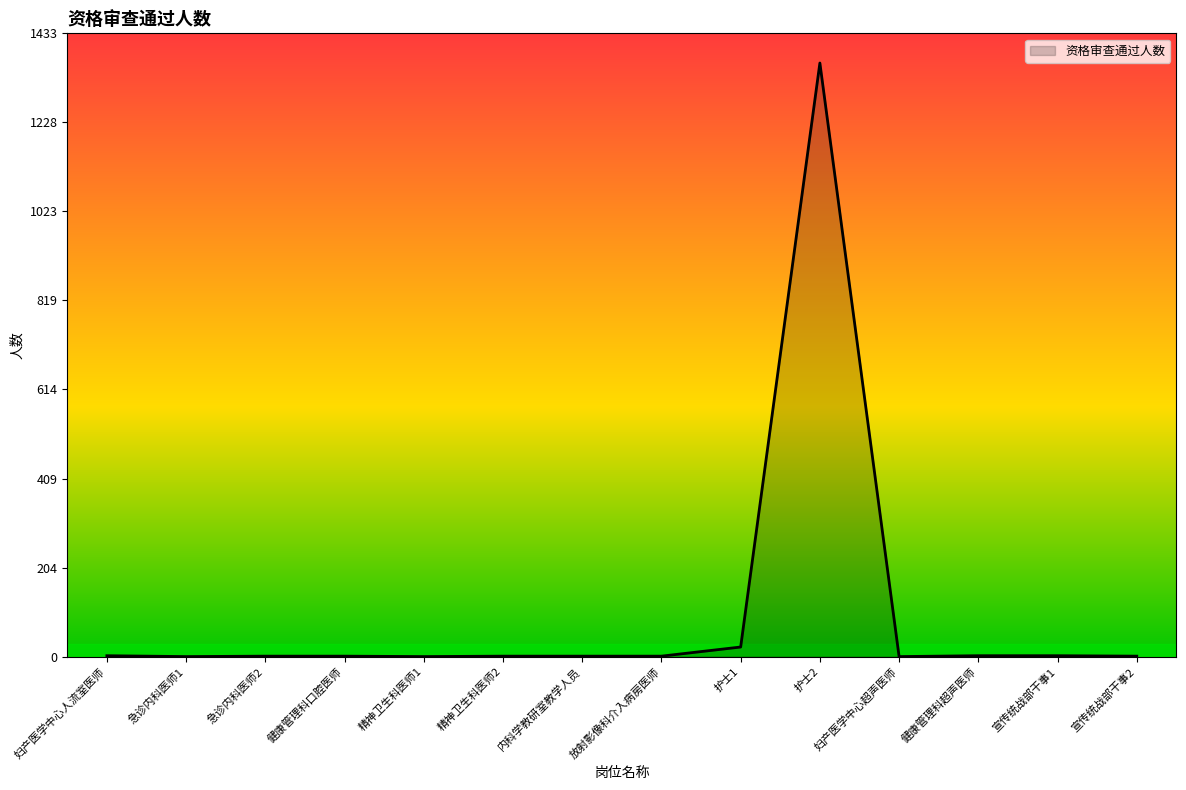

Between 急诊内科医师1 and 护士2, which is larger?

护士2